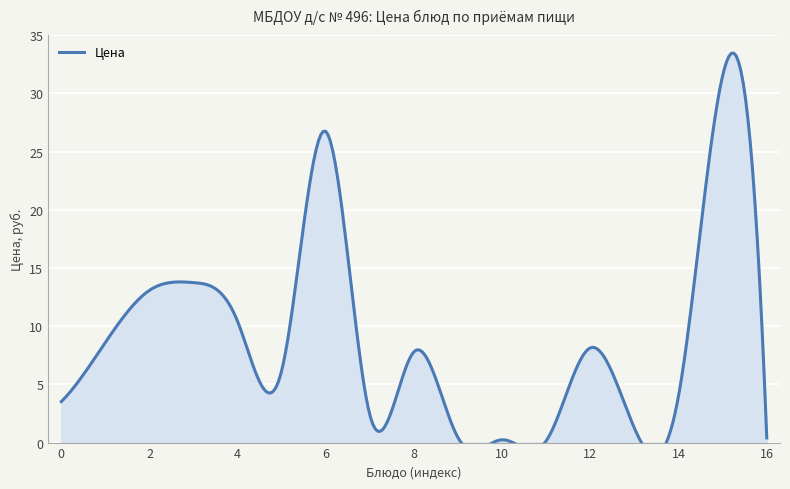

Reading left to right, what are all the values shown in this chart?

кофейный напиток=3.5	батон с маслом=8.6	КАША ПШЕННАЯ=13.1	ЯБЛОКИ=13.7	Компот из лимона=10.4	МАКАРОННЫЕ ИЗДЕЛИЯ=6.2	ПТИЦА ОТВАРНАЯ=26.7	СОУС МОЛОЧНЫЙ=2.3	Суп картофельный=7.8	хлеб пшеничный 1=0.4	Хлеб ржаной=0.2	ХЛЕБ УКРАИНСКИЙ=0.2	ВАФЛИ=8.1	ЧАЙ С САХАРОМ=1.2	НАПИТОК ШИПОВНИКА=4.0	БИГУС с мясом=31.5	хлеб пшеничный 2=0.4